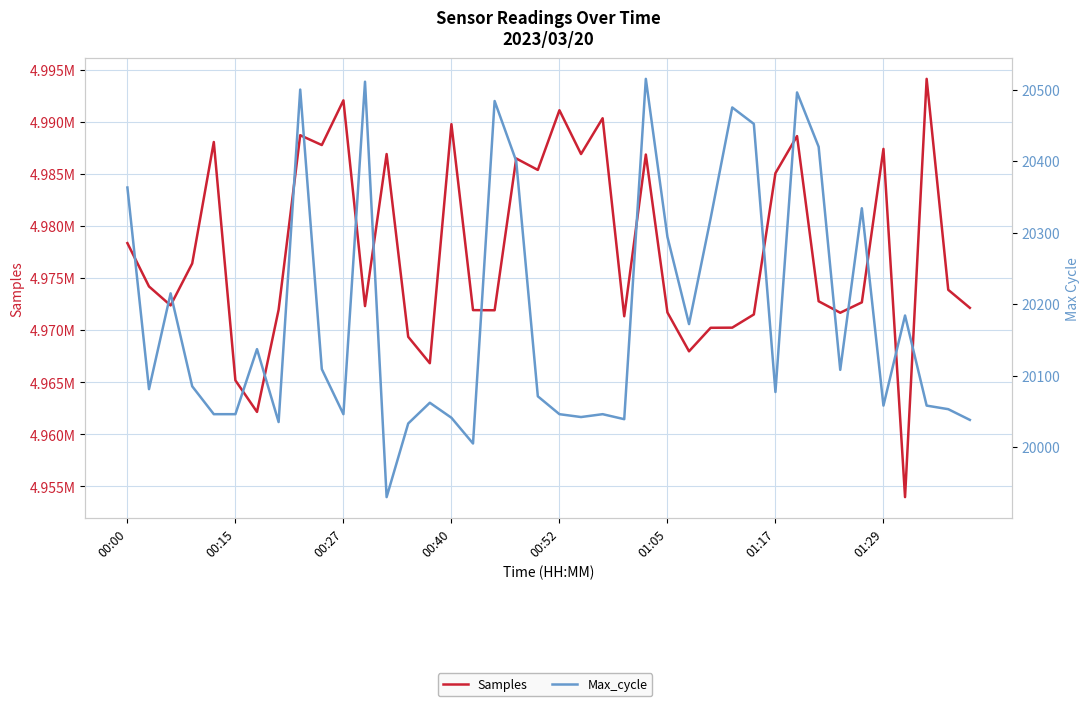

List the series in order of their overall mean, highest first.

Samples, Max_cycle